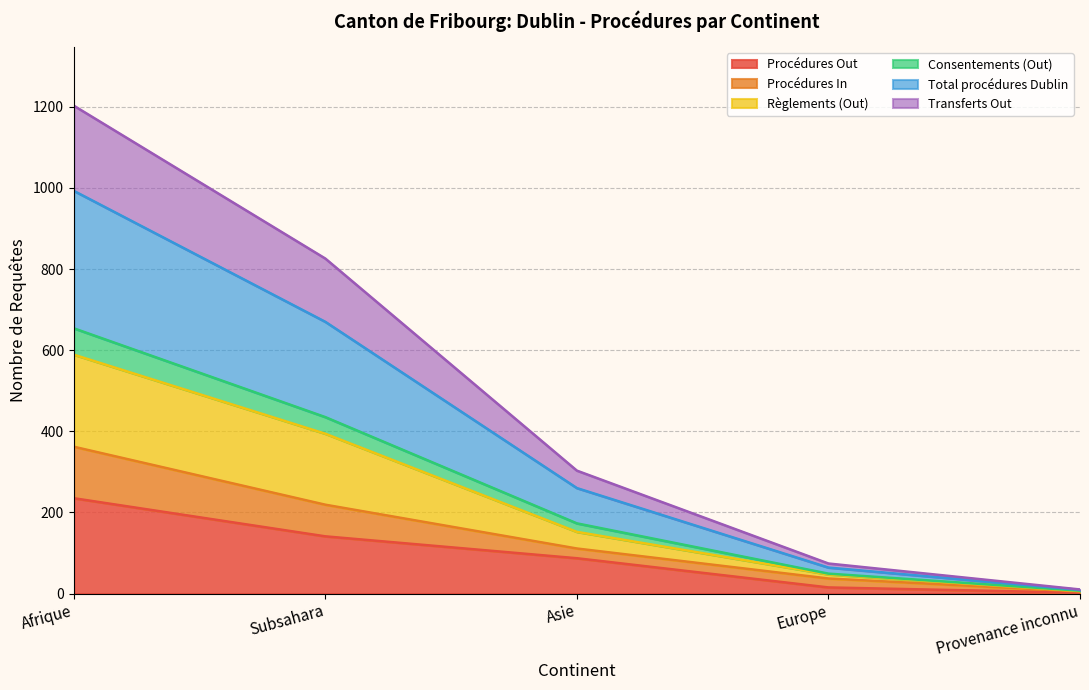

At which category does the chart reach its minimum across all series?

Provenance inconnu